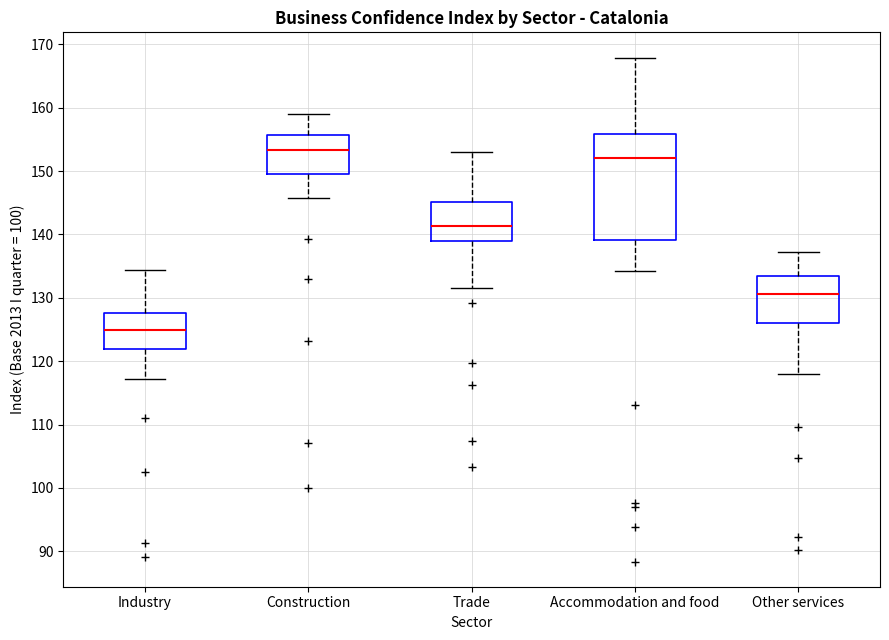

Comparing the boxes themselves (not the whiskers), which one is the tallest?

Accommodation and food